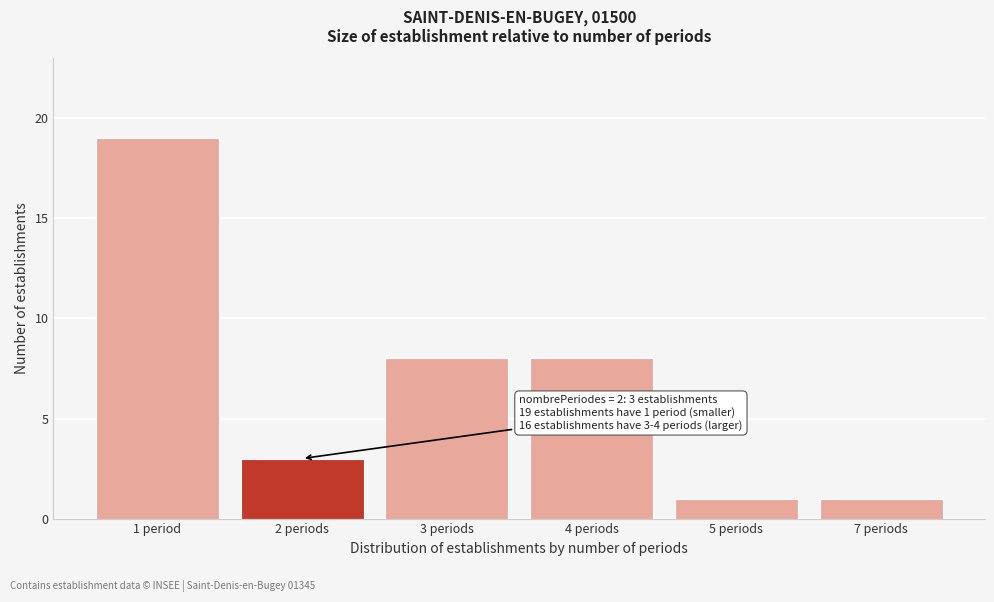

Reading left to right, what are all the values shown in this chart?

1 period=19	2 periods=3	3 periods=8	4 periods=8	5 periods=1	7 periods=1